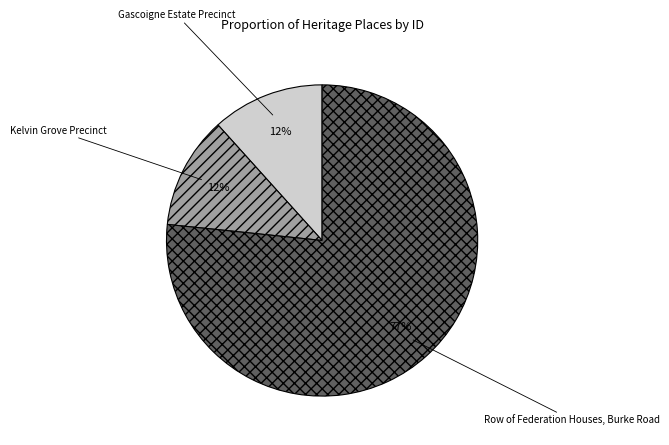

How many slices are in this pie chart?

3